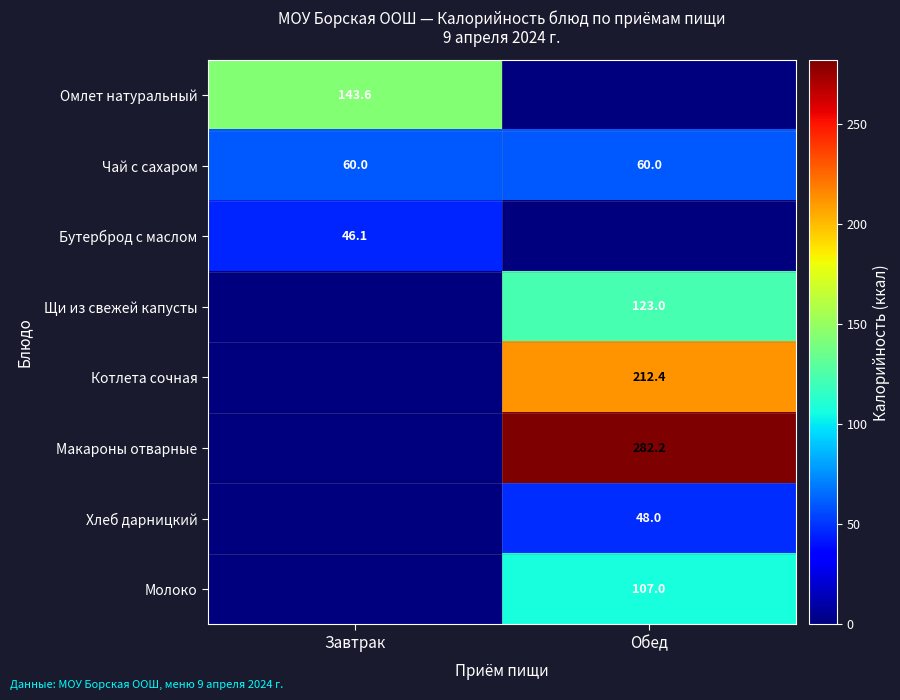

What value does the Чай с сахаром series have at Завтрак?

60.0